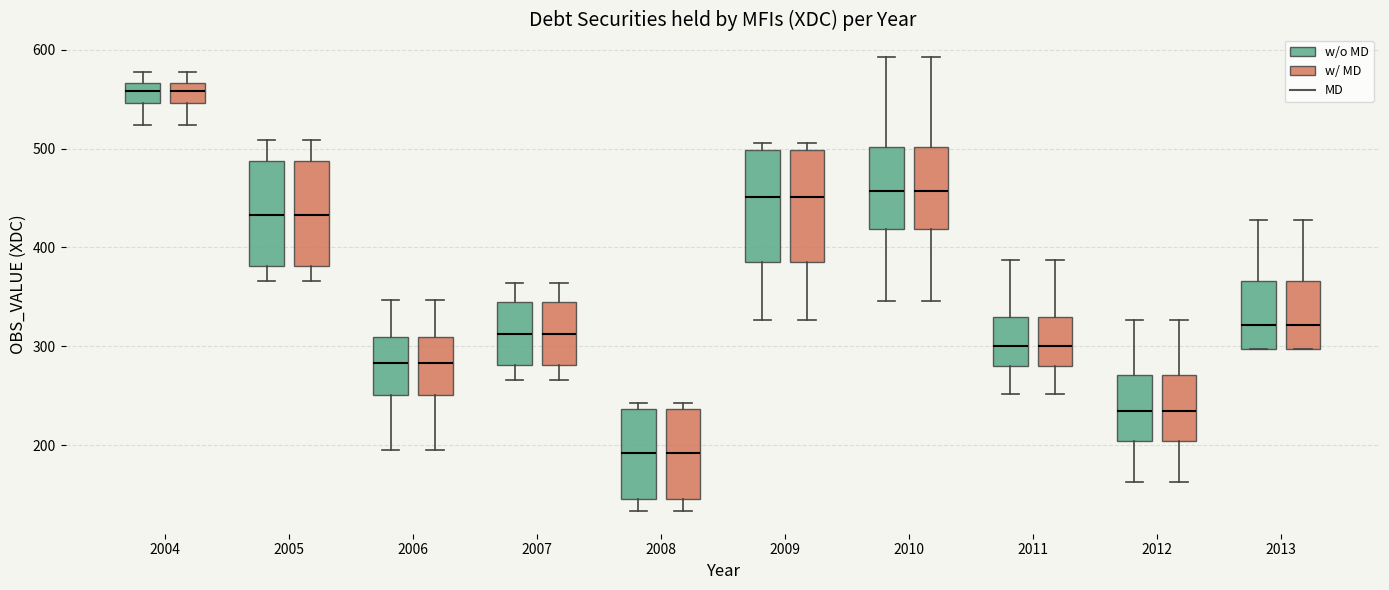

Reading left to right, transcribe this box plot: for each box, give where its median line is, the range the box spans, and where its two whiskers end, as read against the y-axis. The values are not printed on the chart, so give them approximately, as read against the axis.

2004 (w/o MD): median 560, box 550 to 570, whiskers 520 to 580
2004 (w/ MD): median 560, box 550 to 570, whiskers 520 to 580
2005 (w/o MD): median 430, box 380 to 490, whiskers 370 to 510
2005 (w/ MD): median 430, box 380 to 490, whiskers 370 to 510
2006 (w/o MD): median 280, box 250 to 310, whiskers 200 to 350
2006 (w/ MD): median 280, box 250 to 310, whiskers 200 to 350
2007 (w/o MD): median 310, box 280 to 350, whiskers 270 to 360
2007 (w/ MD): median 310, box 280 to 350, whiskers 270 to 360
2008 (w/o MD): median 190, box 150 to 240, whiskers 130 to 240 (just above the box's upper edge)
2008 (w/ MD): median 190, box 150 to 240, whiskers 130 to 240 (just above the box's upper edge)
2009 (w/o MD): median 450, box 390 to 500, whiskers 330 to 510
2009 (w/ MD): median 450, box 390 to 500, whiskers 330 to 510
2010 (w/o MD): median 460, box 420 to 500, whiskers 350 to 590
2010 (w/ MD): median 460, box 420 to 500, whiskers 350 to 590
2011 (w/o MD): median 300, box 280 to 330, whiskers 250 to 390
2011 (w/ MD): median 300, box 280 to 330, whiskers 250 to 390
2012 (w/o MD): median 230, box 200 to 270, whiskers 160 to 330
2012 (w/ MD): median 230, box 200 to 270, whiskers 160 to 330
2013 (w/o MD): median 320, box 300 to 370, whiskers 300 to 430
2013 (w/ MD): median 320, box 300 to 370, whiskers 300 to 430